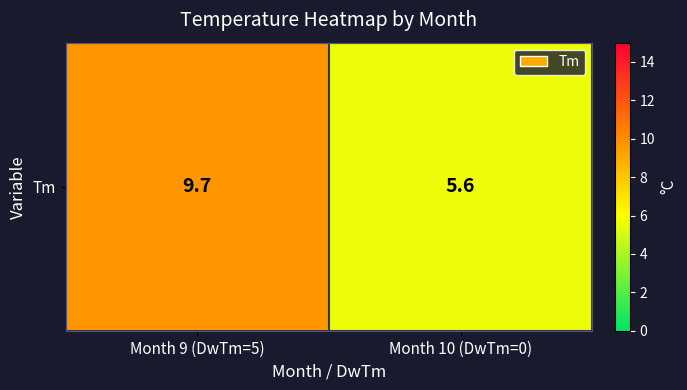

The chart shows a value of 5.6 at Month 10 (DwTm=0). True or false?

True